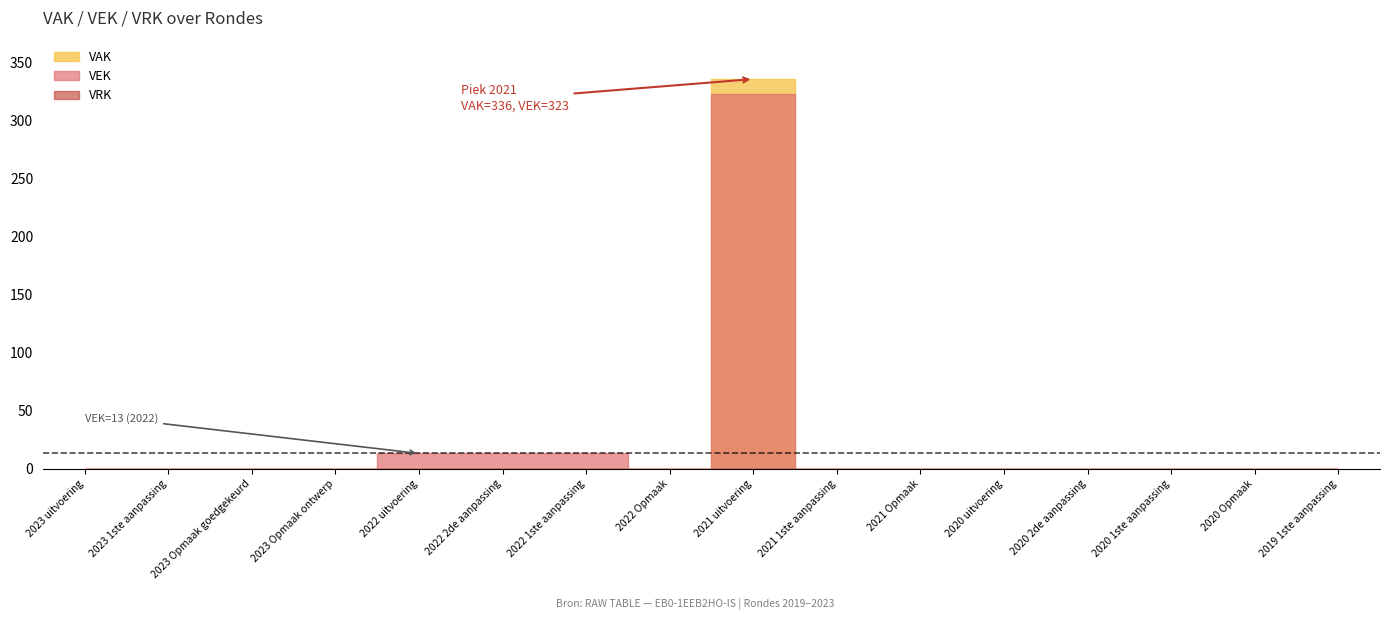

Between 2022 Opmaak and 2023 Opmaak ontwerp, which is larger?

2022 Opmaak